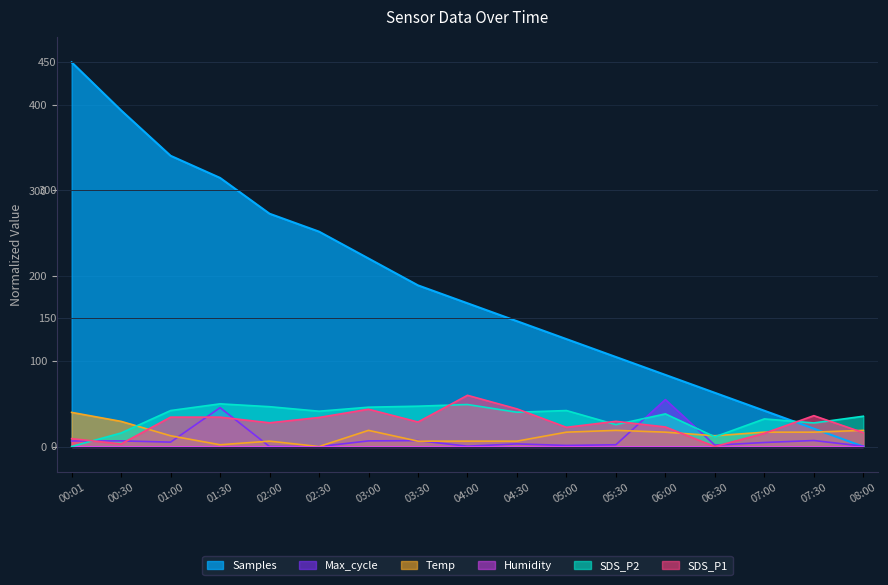

At which category is the sum across all series the highest?

00:01